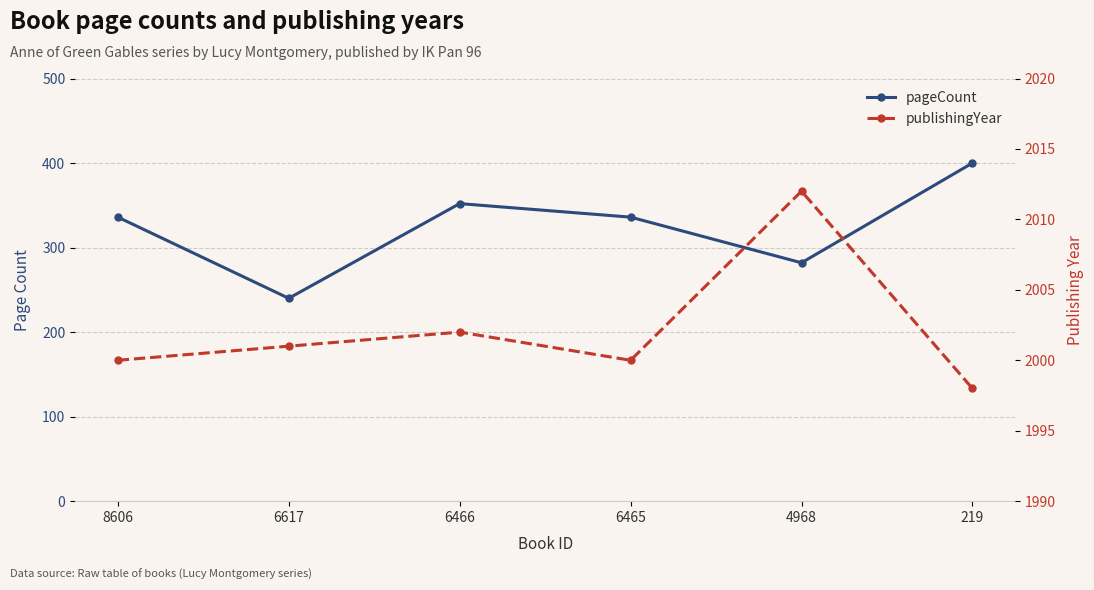

Which series changed the most between 6617 and 219?

pageCount